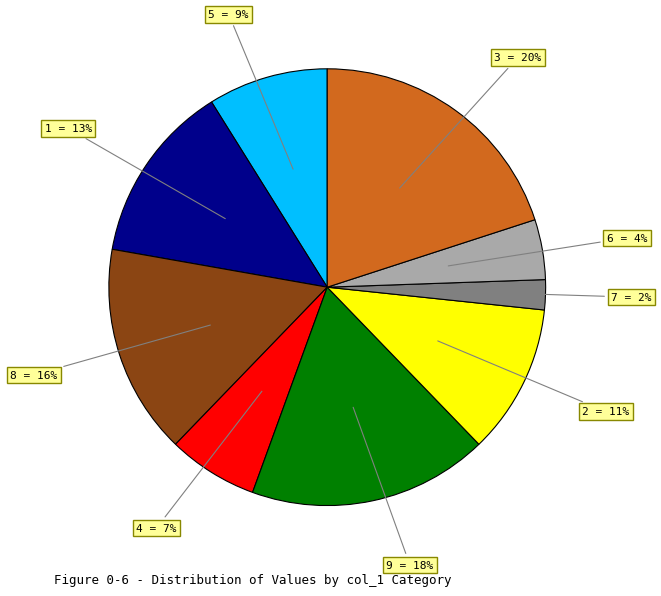

Rank the categories by value from lowest to highest.

7, 6, 4, 5, 2, 1, 8, 9, 3